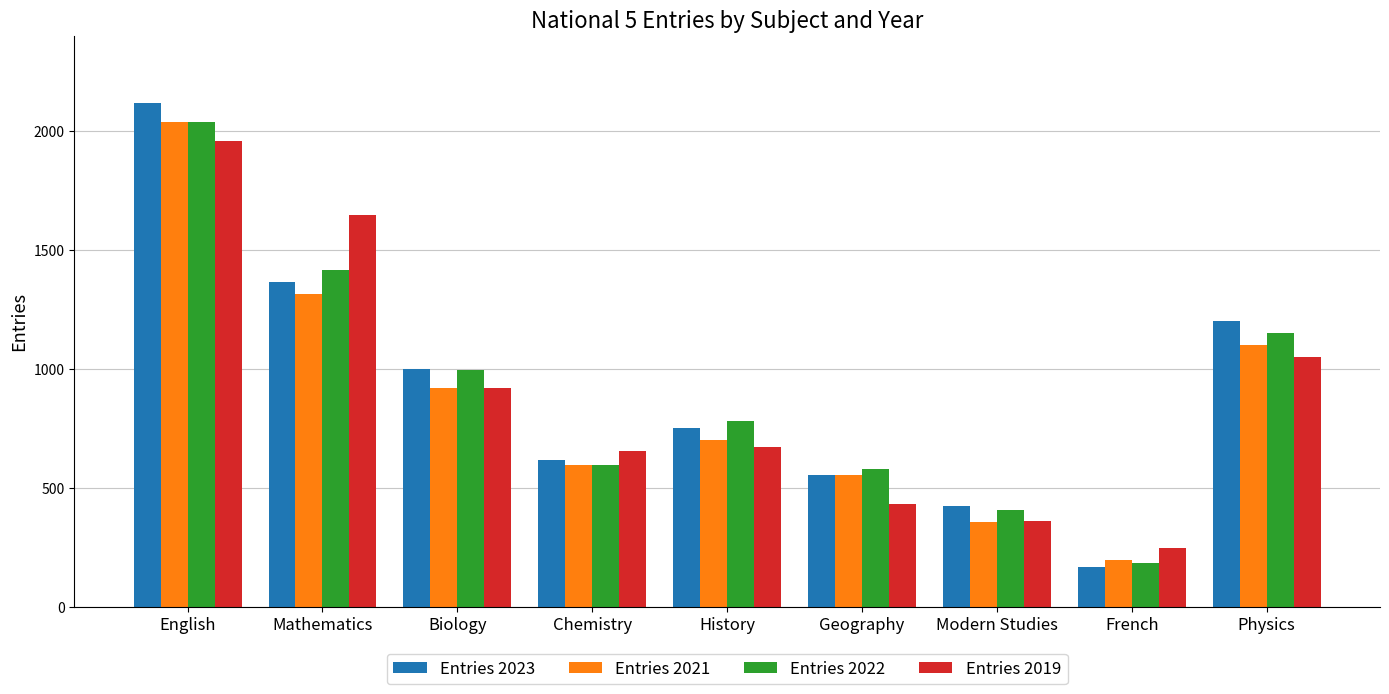

What is the total value across all series at History?

2900